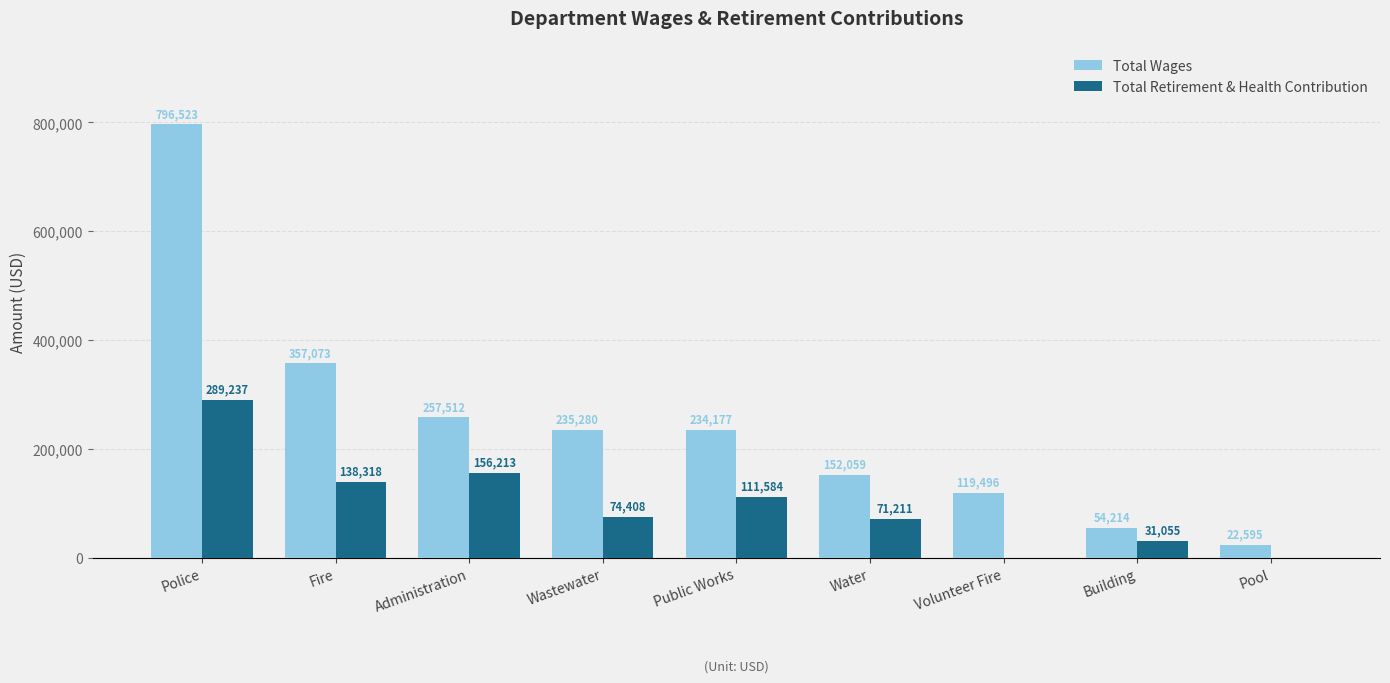

Reading left to right, extract all data points from this chart.

Total Wages: Police=796523	Fire=357073	Administration=257512	Wastewater=235280	Public Works=234177	Water=152059	Volunteer Fire=119496	Building=54214	Pool=22595
Total Retirement & Health Contribution: Police=289237	Fire=138318	Administration=156213	Wastewater=74408	Public Works=111584	Water=71211	Volunteer Fire=0	Building=31055	Pool=0